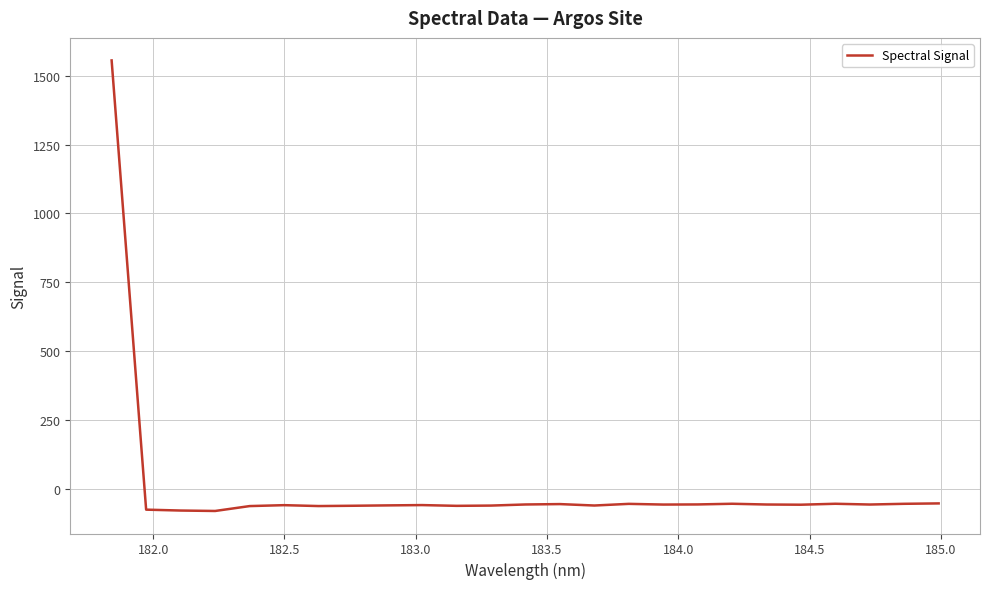

What is the minimum value shown in the chart?

-81.5